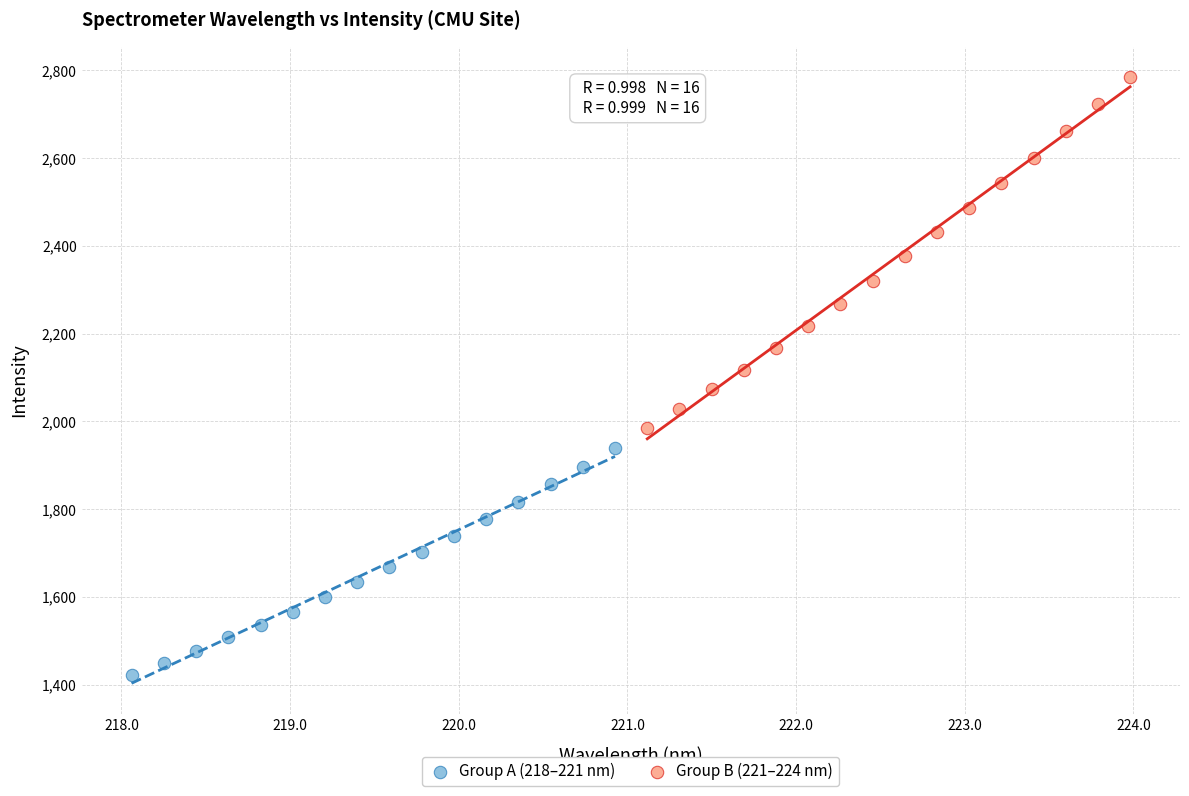

Which series has the largest Y range (max minus min)?

Group B (221–224 nm)